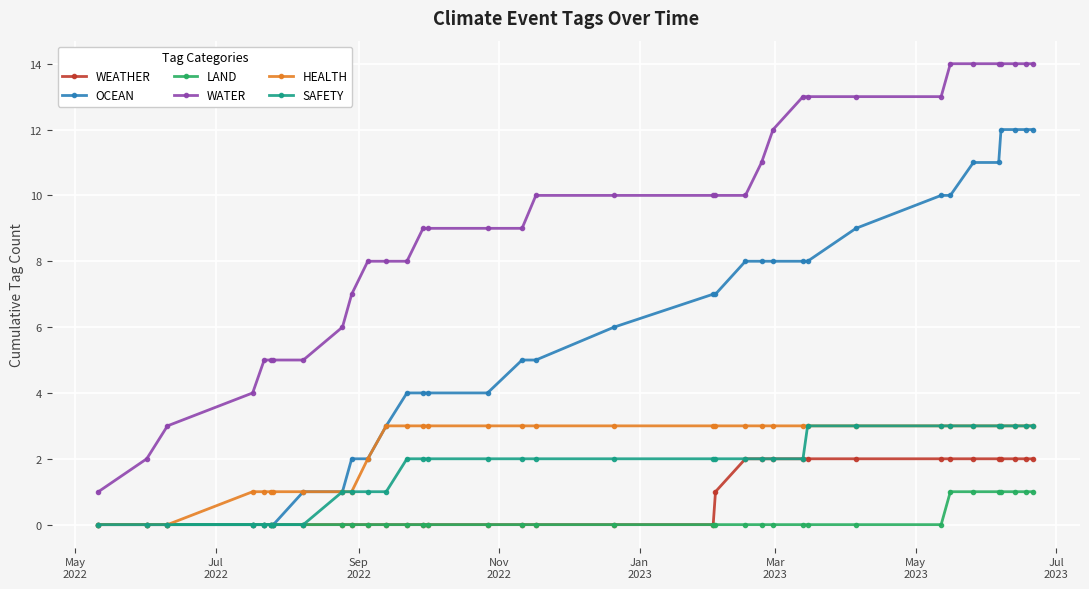

Which series has the largest total across all categories?

WATER